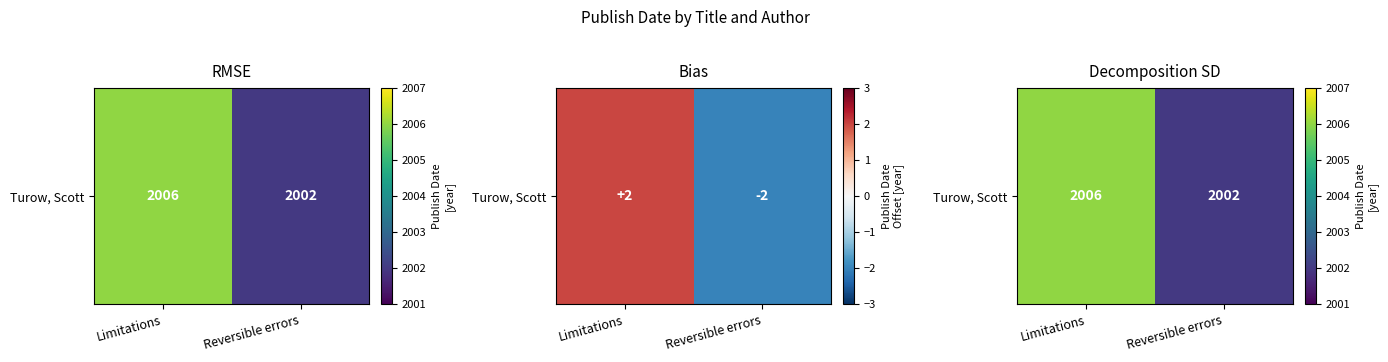

List the labels in order of value, smallest first.

Reversible errors, Limitations